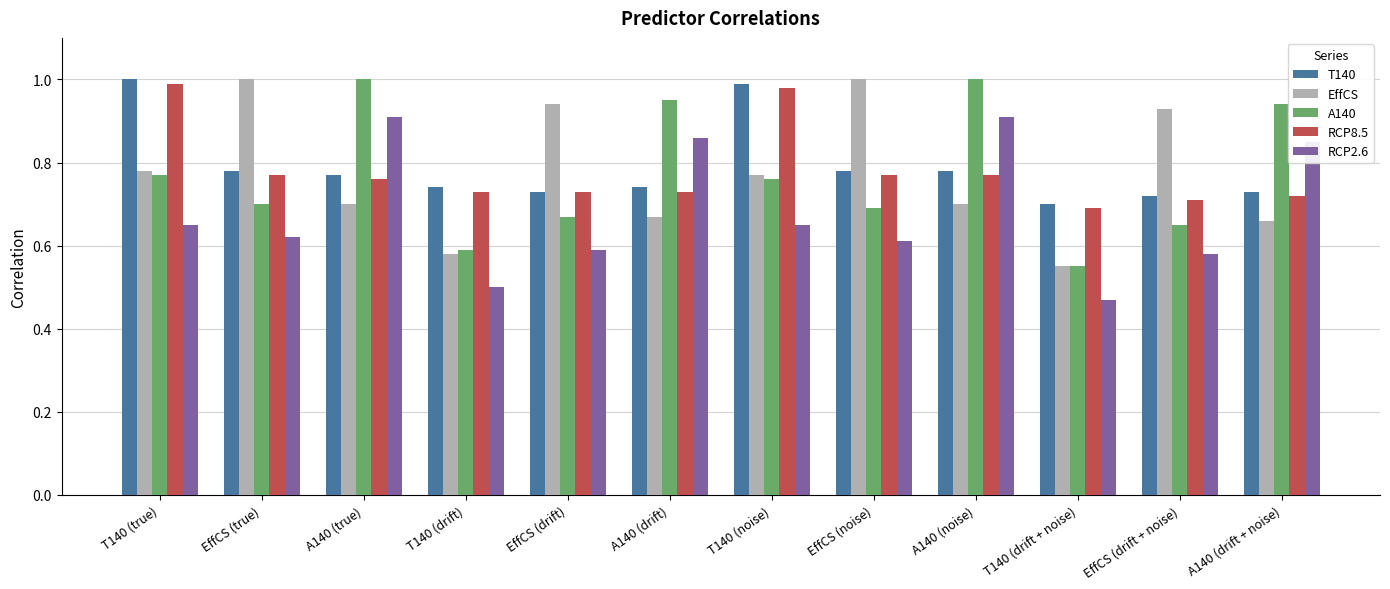

What is the difference between the highest and lowest values at A140 (noise)?

0.3